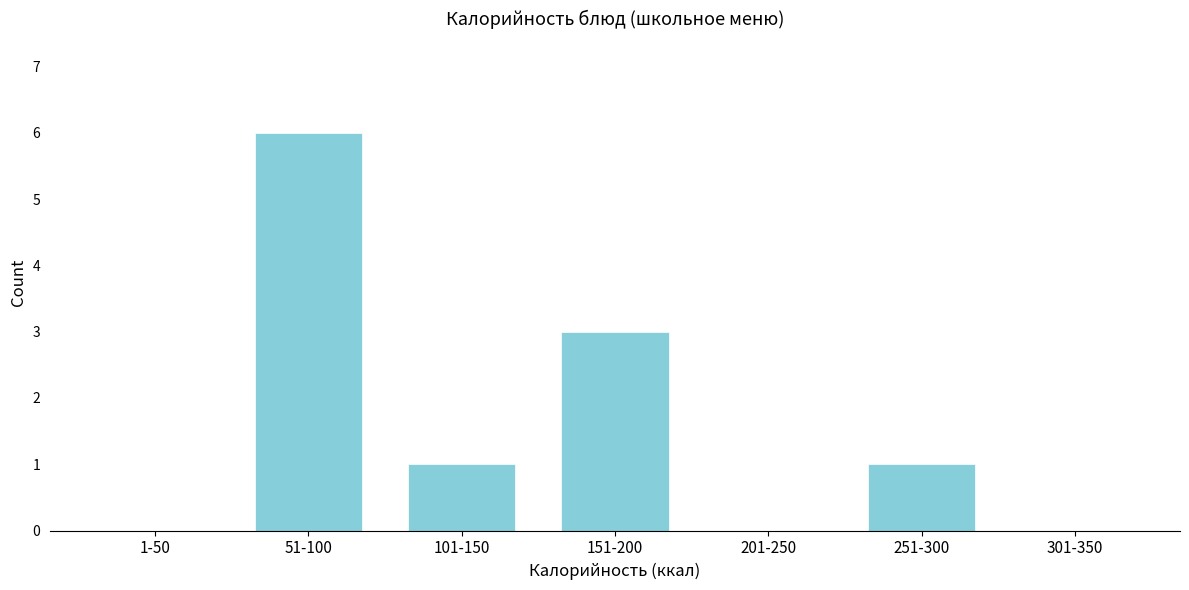

Reading left to right, list all the values displayed in this chart.

1-50=0	51-100=6	101-150=1	151-200=3	201-250=0	251-300=1	301-350=0